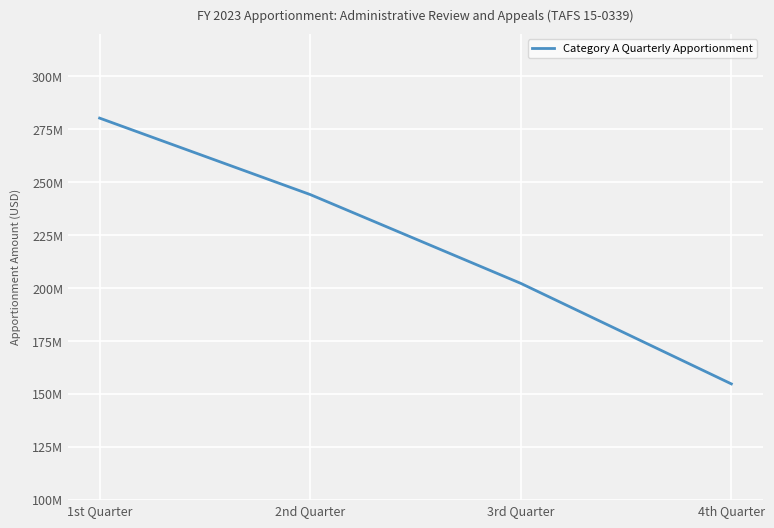

Is this an area chart (filled region under the line)?

No